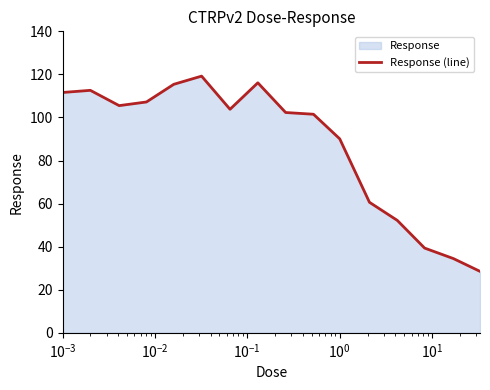

What is the smallest value displayed?

28.5